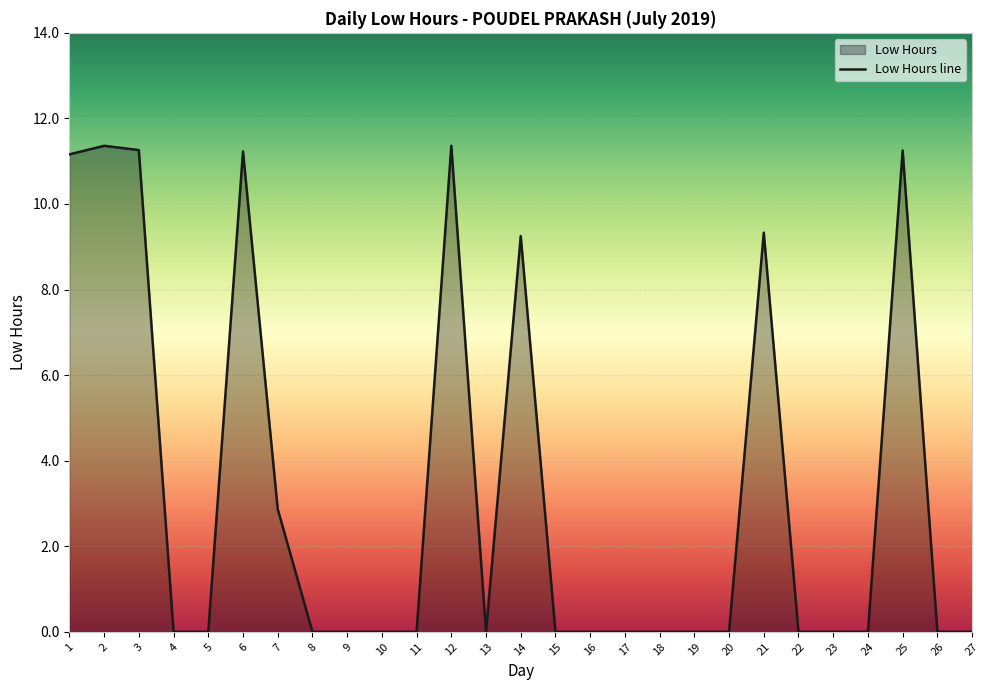

Does the chart display data point markers on the line(s)?

No